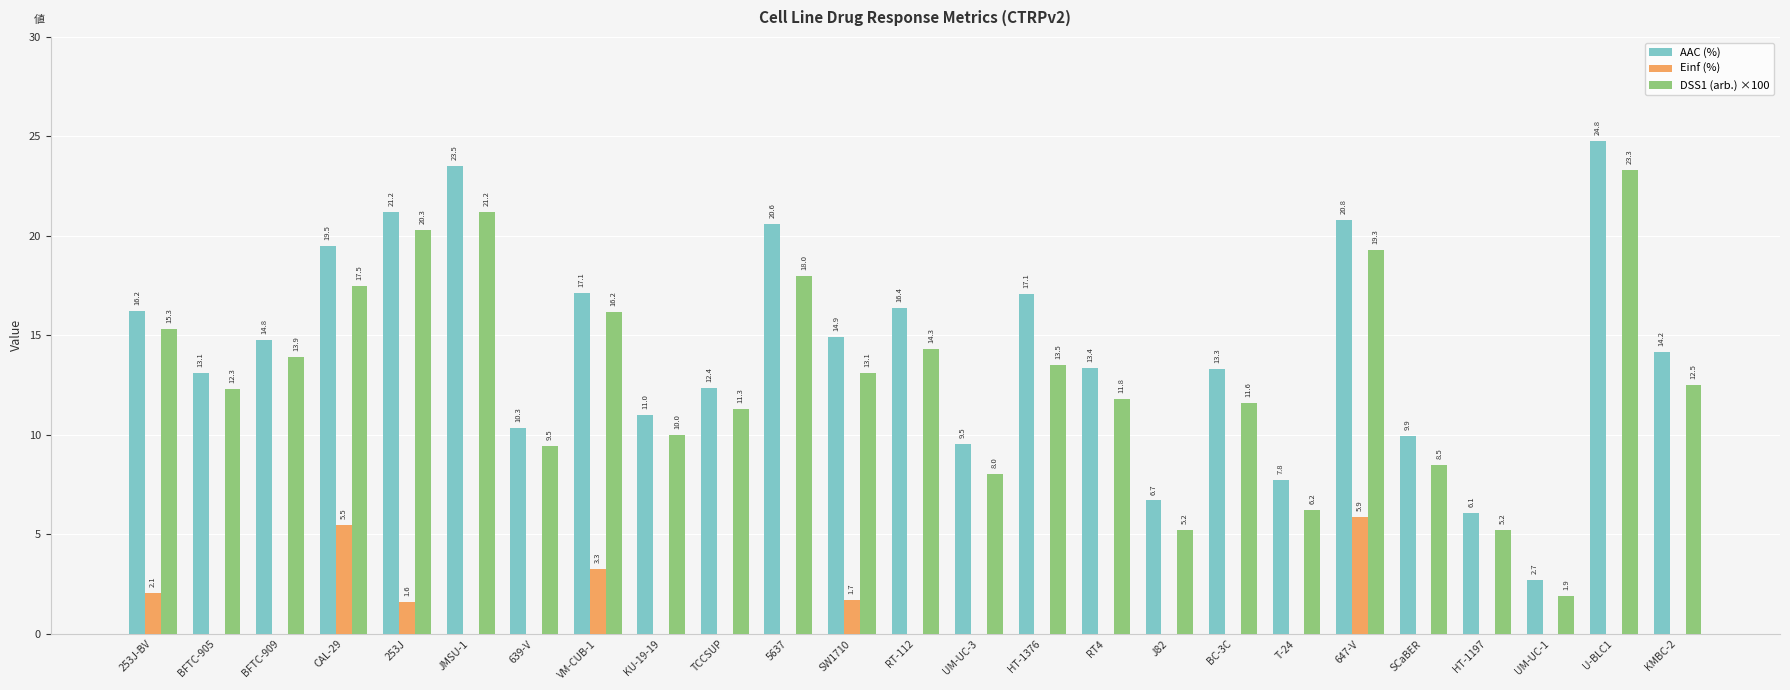

The value of AAC (%) at JMSU-1 is 23.5. True or false?

True